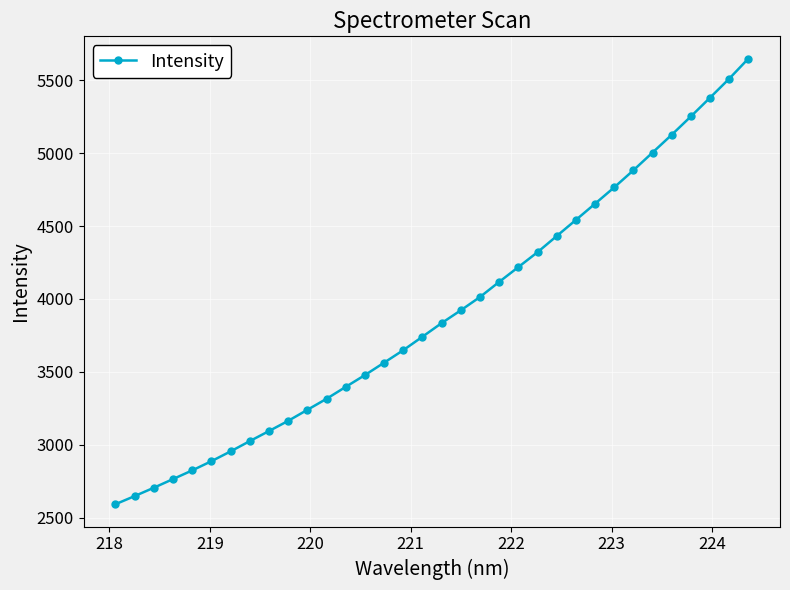

What is the value of the 2nd point from the left?

2648.4